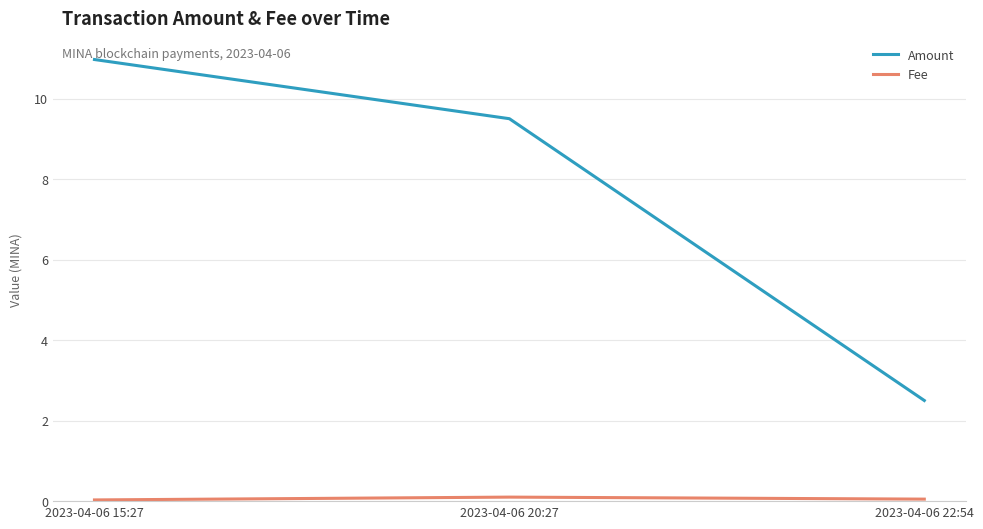

Between 2023-04-06 20:27 and 2023-04-06 22:54, which series saw the biggest shift?

Amount